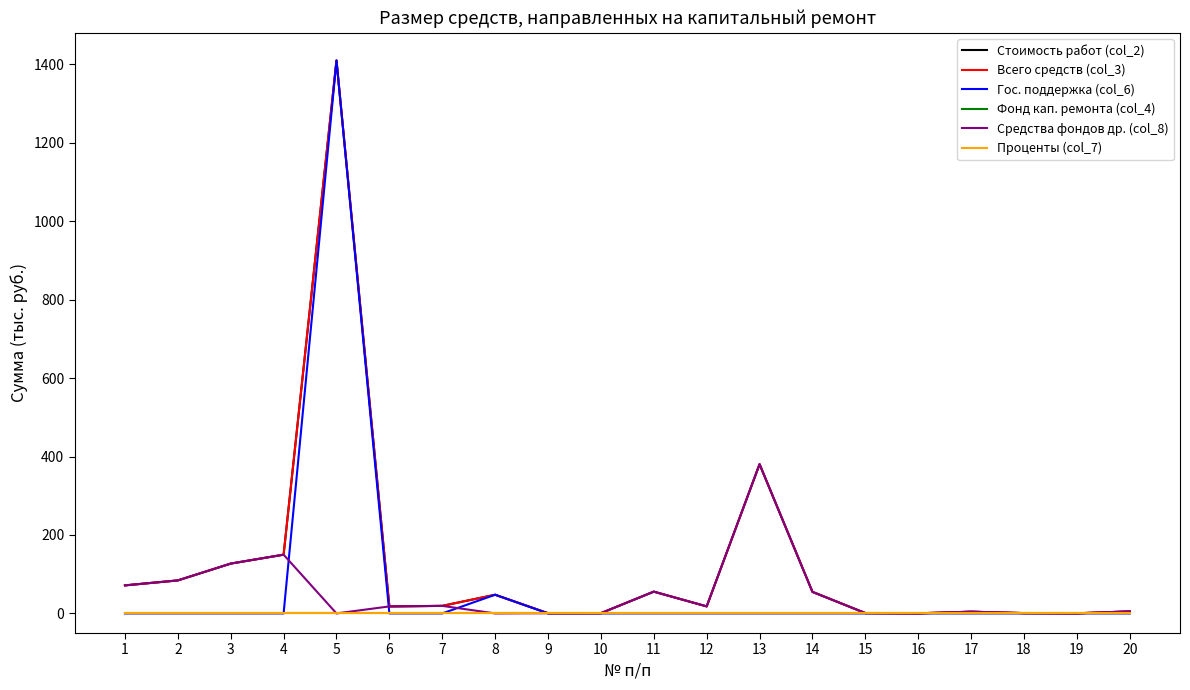

Does the chart display data point markers on the line(s)?

No